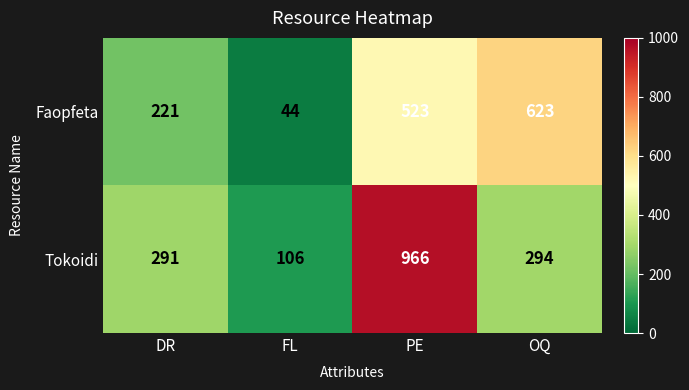

What is the difference between the maximum and minimum values in the Faopfeta series?

579